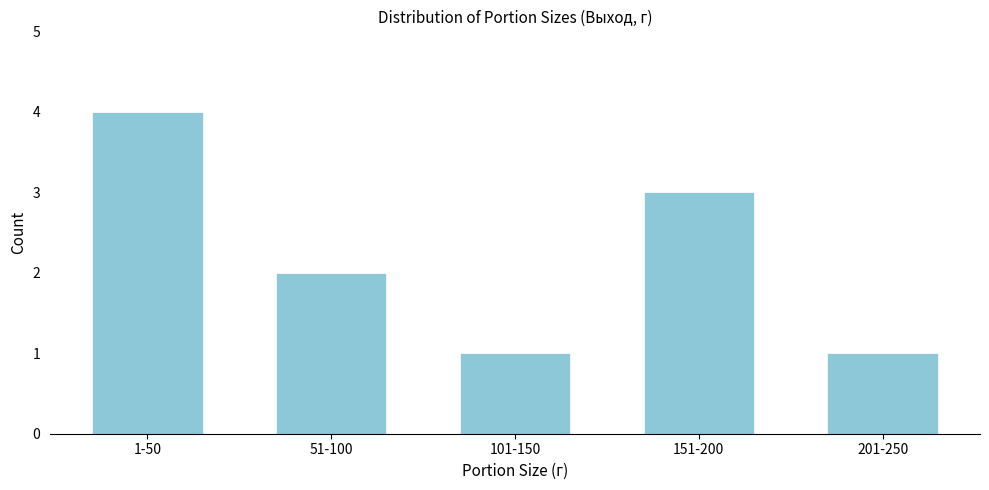

Reading left to right, transcribe all the data shown in this chart.

1-50=4	51-100=2	101-150=1	151-200=3	201-250=1